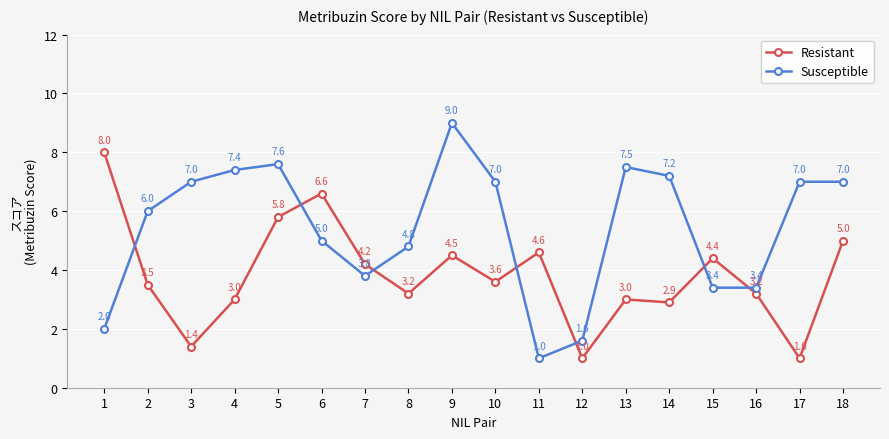

What is the sum of all Susceptible values?

97.7